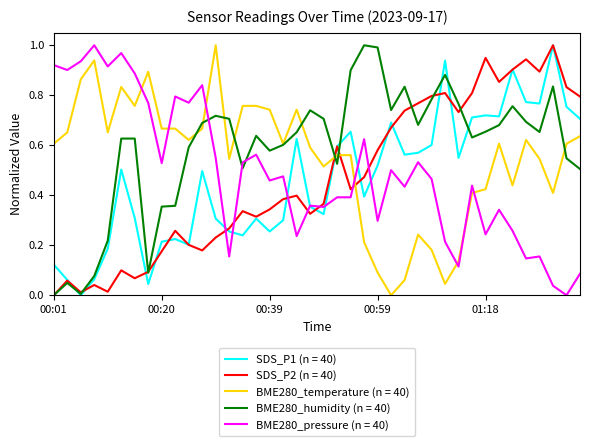

True or false: BME280_temperature (n = 40) and SDS_P2 (n = 40) cross at least once.

True